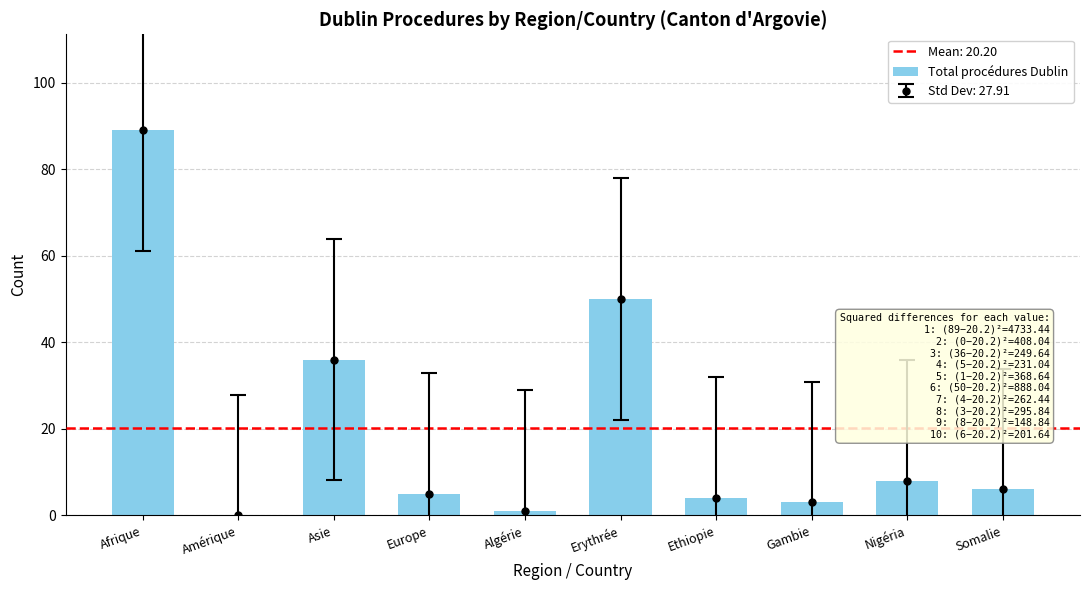

Count the number of categories in the chart.

10